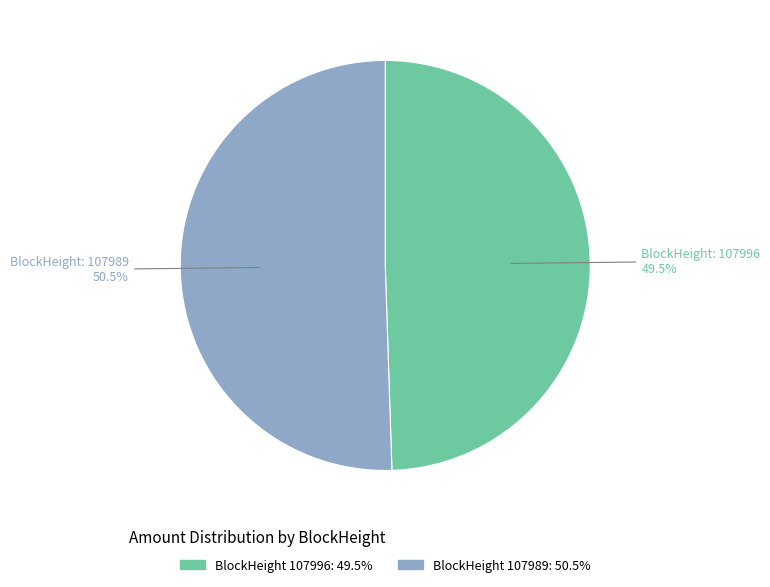

Is there any slice that represents more than half of the pie?

Yes